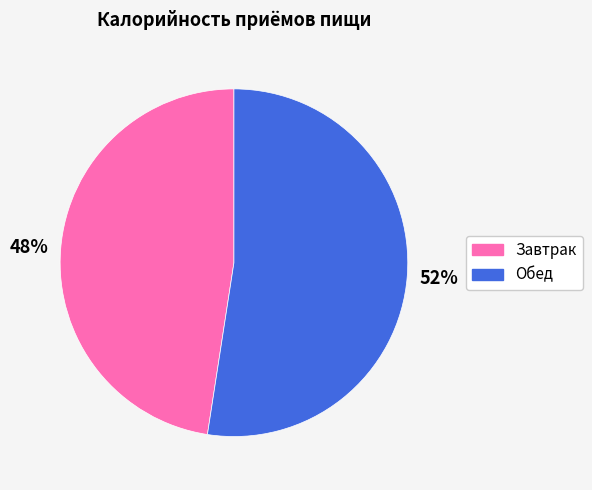

To the nearest percent, what is the average slice percentage?

50%